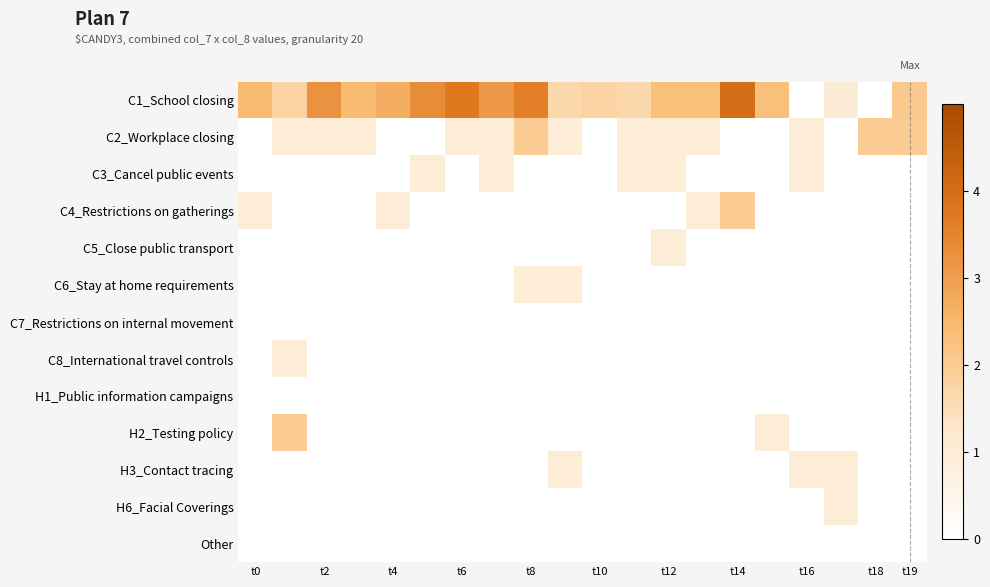

Rank the series by their maximum value, from lowest to highest.

C7_Restrictions on internal movement, H1_Public information campaigns, Other, C3_Cancel public events, C5_Close public transport, C6_Stay at home requirements, C8_International travel controls, H3_Contact tracing, H6_Facial Coverings, C2_Workplace closing, C4_Restrictions on gatherings, H2_Testing policy, C1_School closing